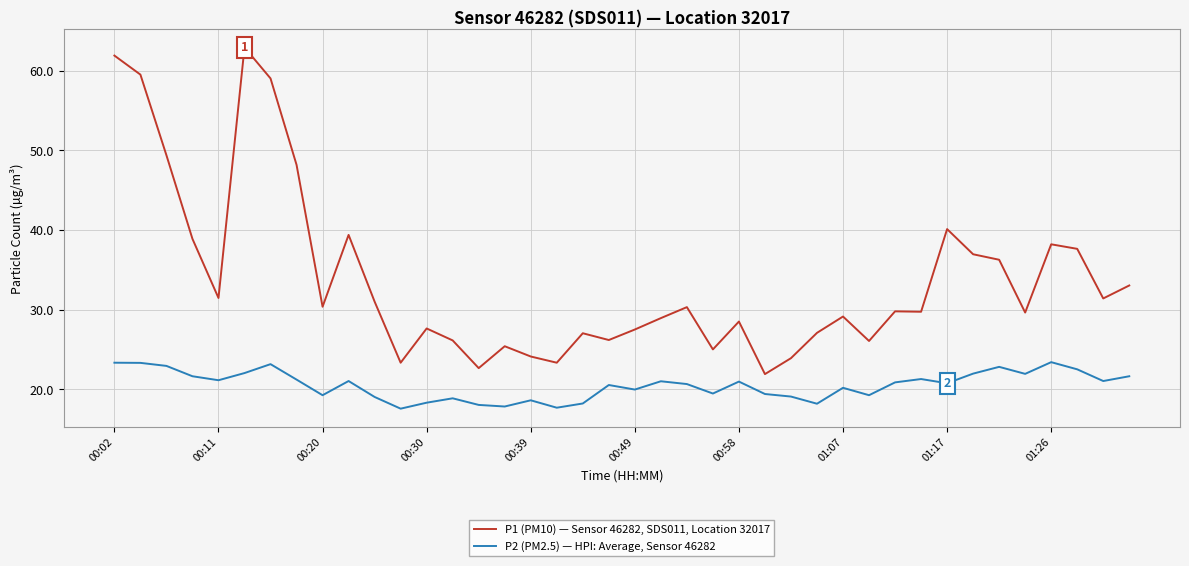

True or false: P2 (PM2.5) — HPI: Average, Sensor 46282 and P1 (PM10) — Sensor 46282, SDS011, Location 32017 cross at least once.

False